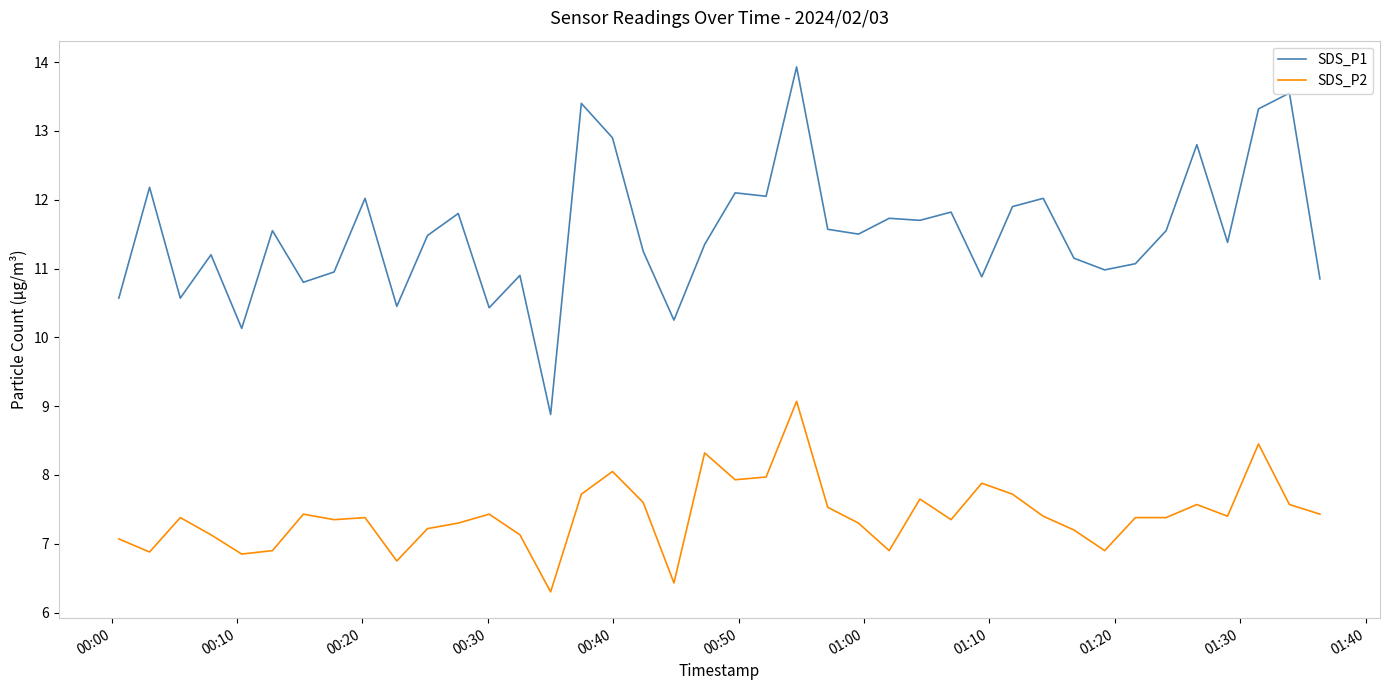

True or false: SDS_P1 and SDS_P2 intersect in this chart.

False